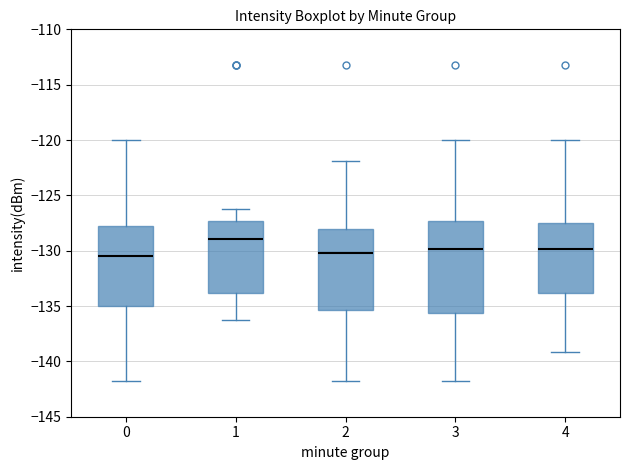

Comparing the boxes themselves (not the whiskers), which one is the tallest?

3